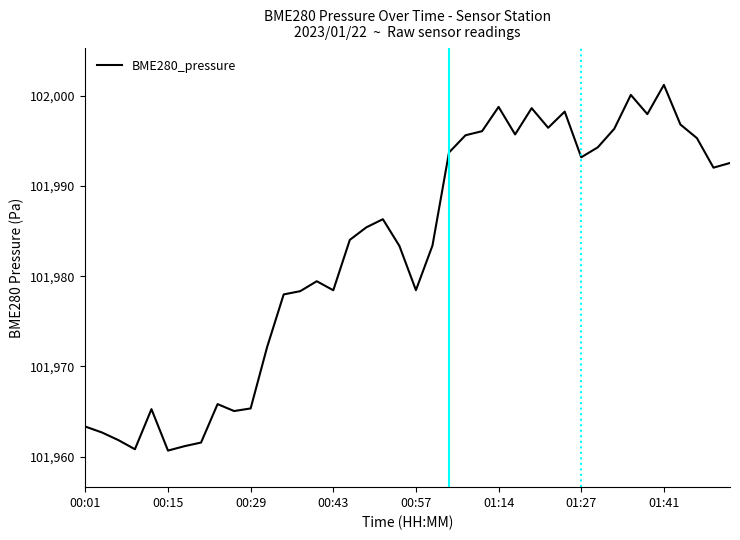

What is the greatest value displayed?

102001.2